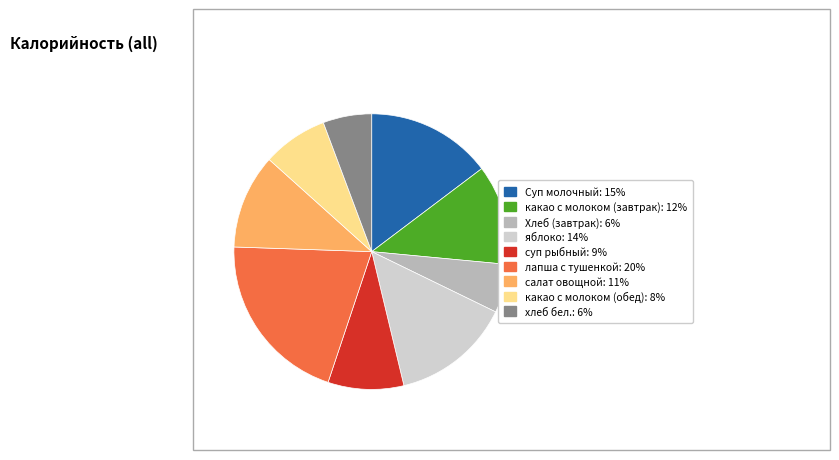

How many slices are in this pie chart?

9